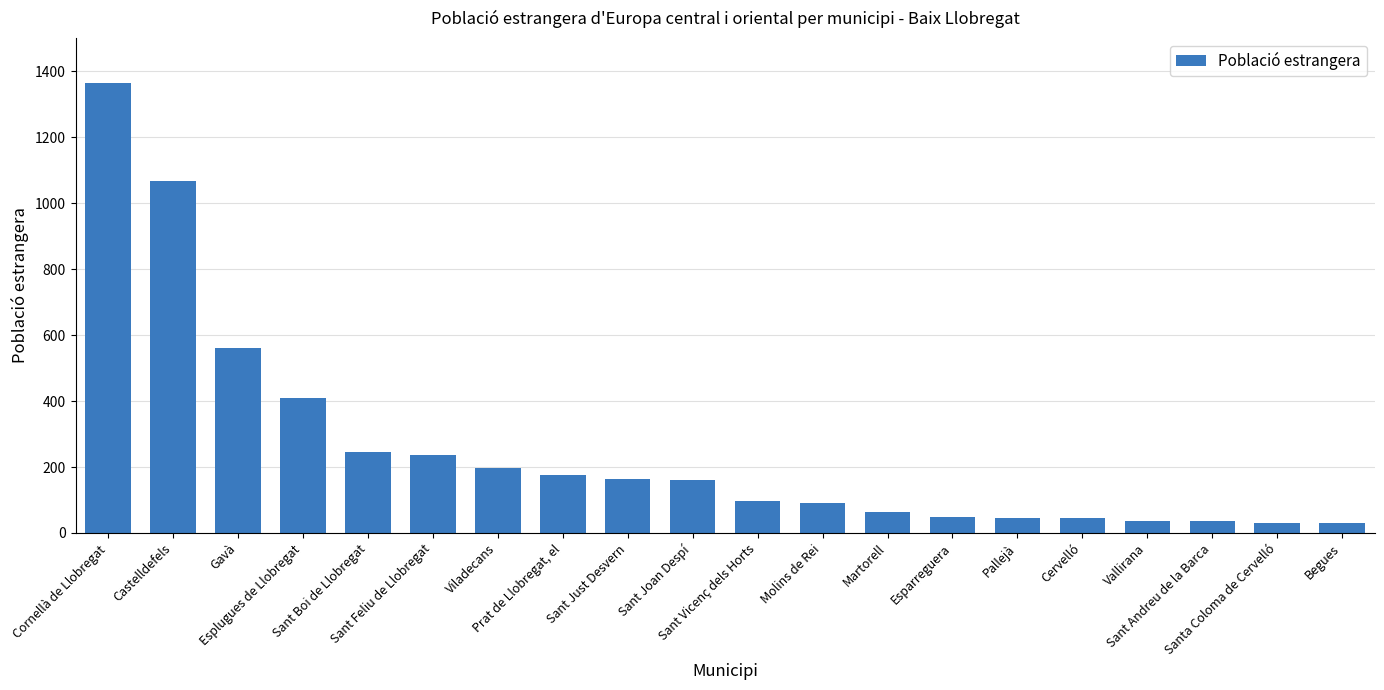

What is the greatest value displayed?

1364